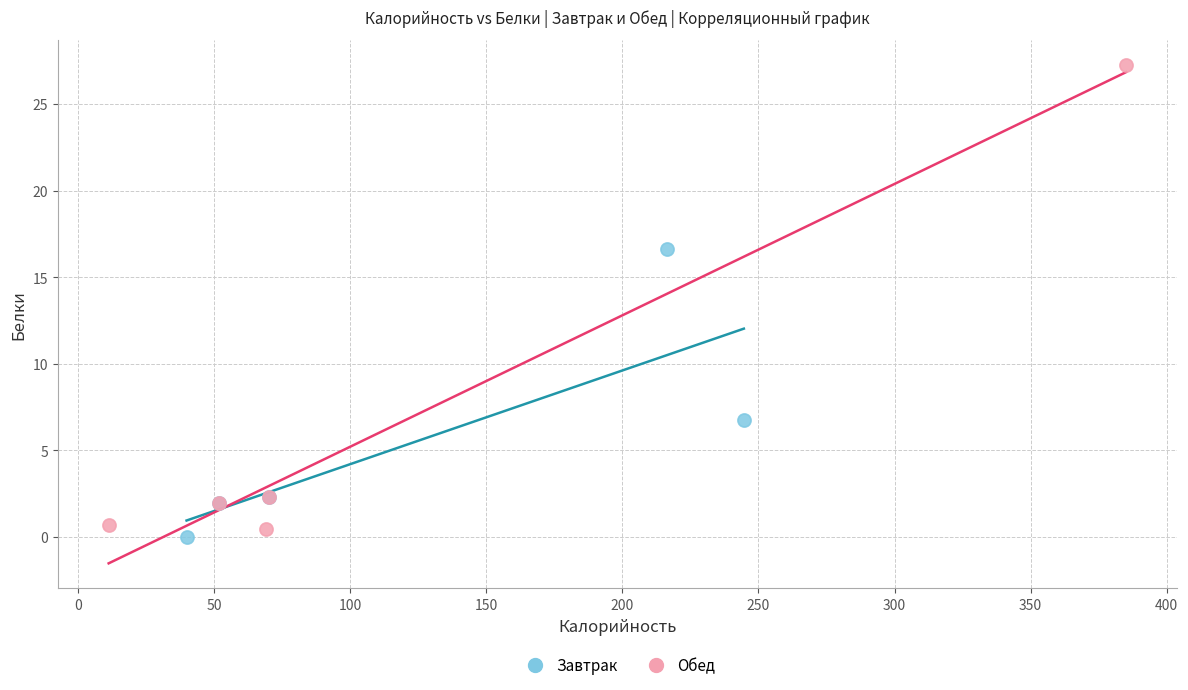

Which series contains the highest Y value?

Обед